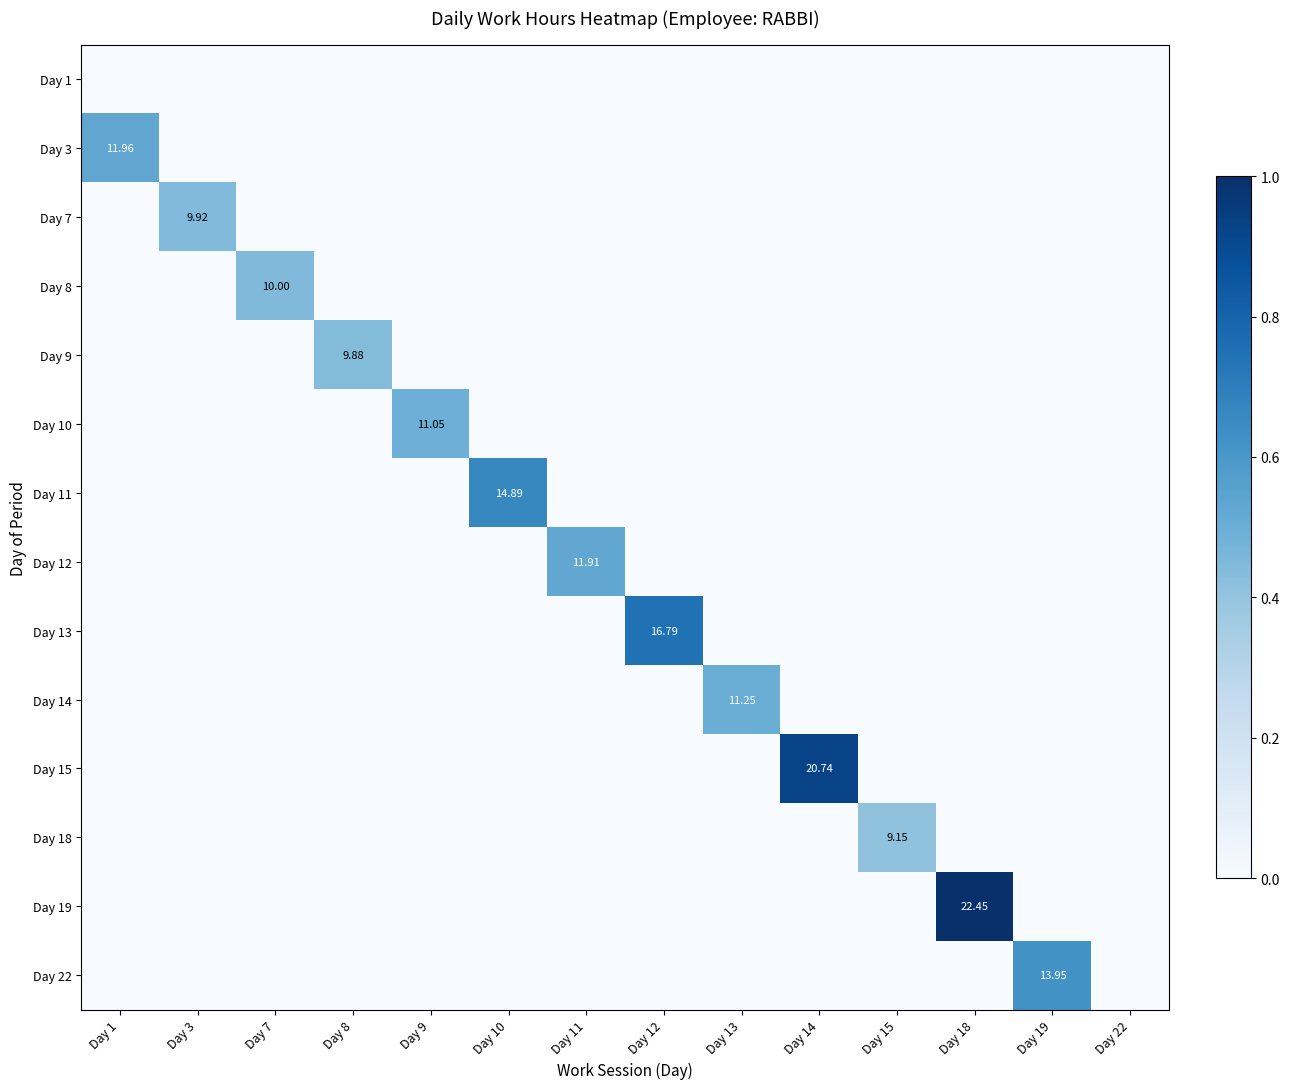

Rank the categories by Day 3 value from highest to lowest.

Day 1, Day 3, Day 7, Day 8, Day 9, Day 10, Day 11, Day 12, Day 13, Day 14, Day 15, Day 18, Day 19, Day 22